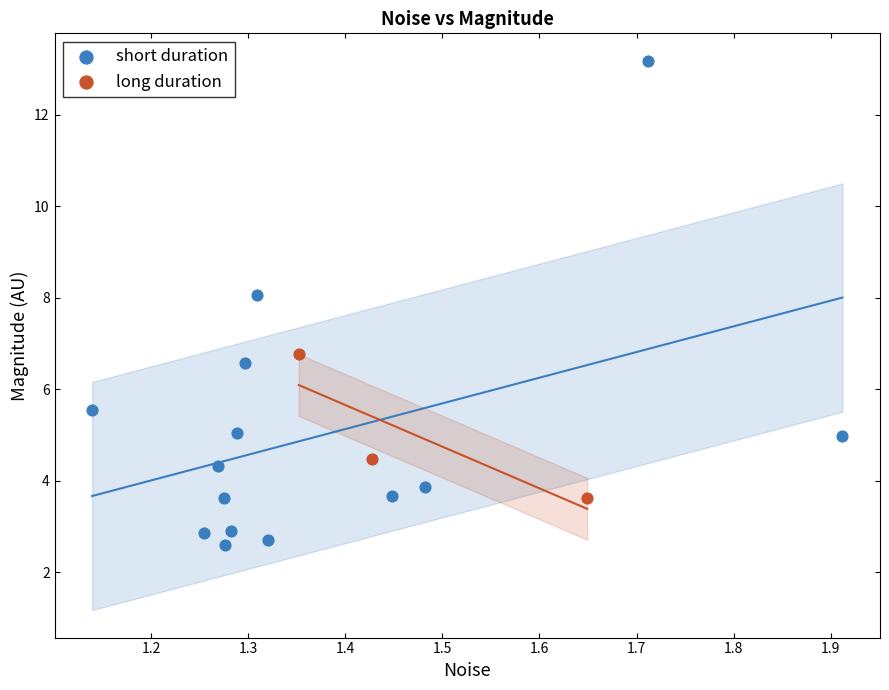

Which series reaches the maximum Y coordinate?

short duration